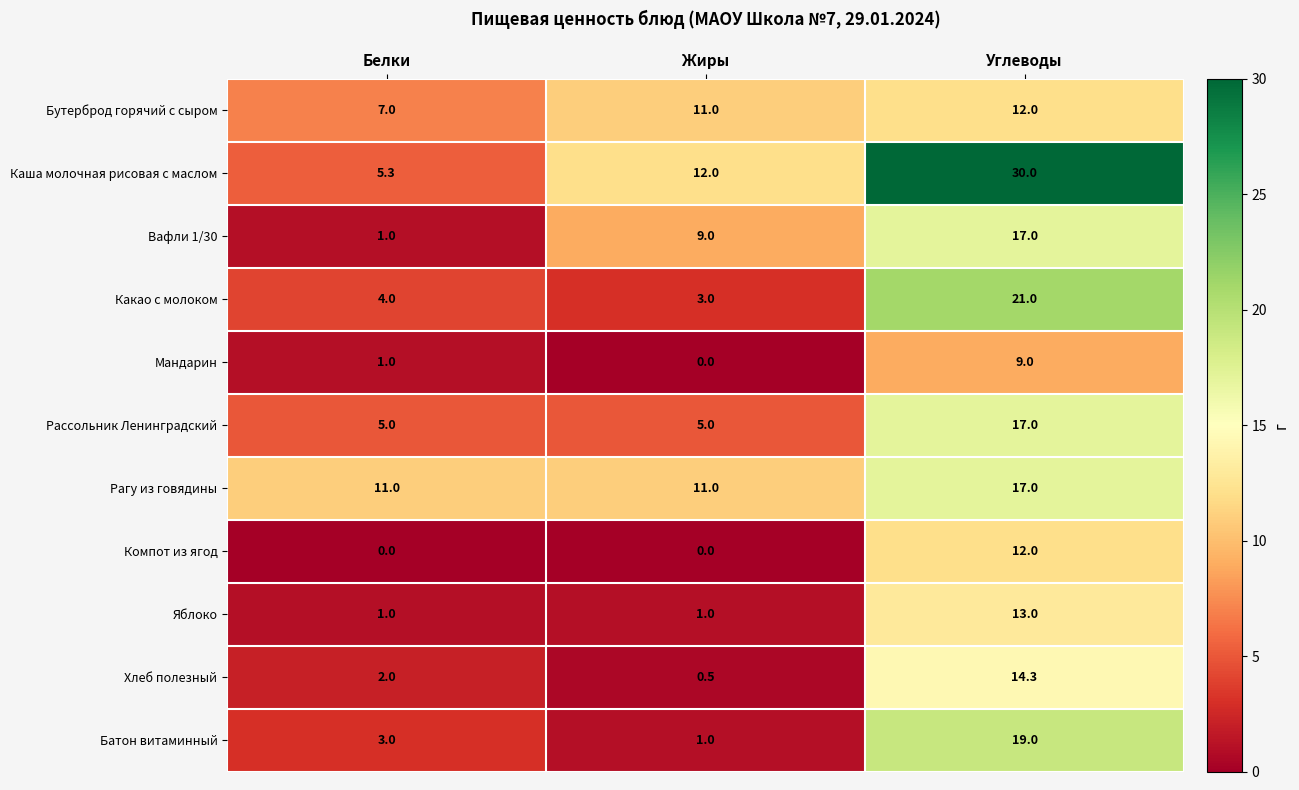

How many Компот из ягод values are between 0 and 12?

3